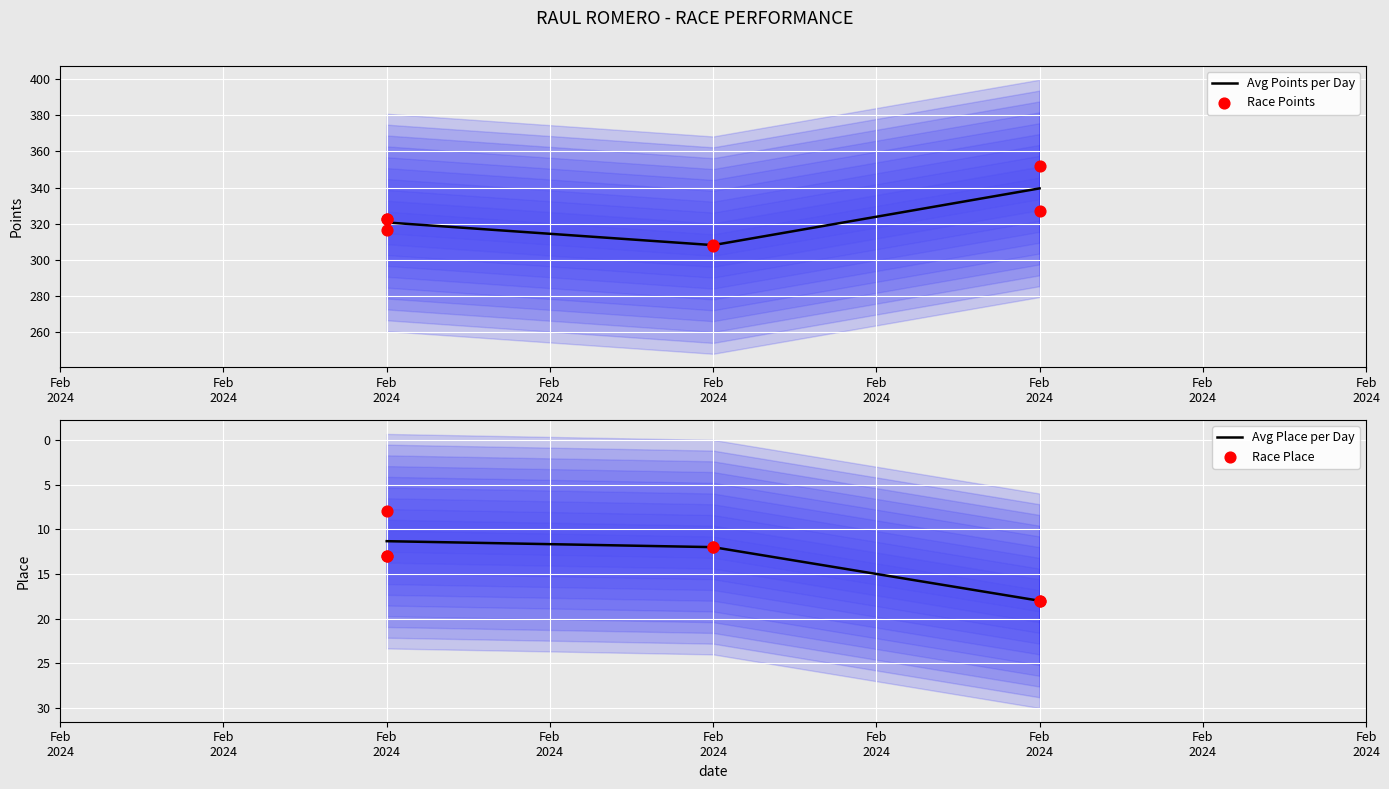

At which category is the sum across all series the highest?

Feb 2024